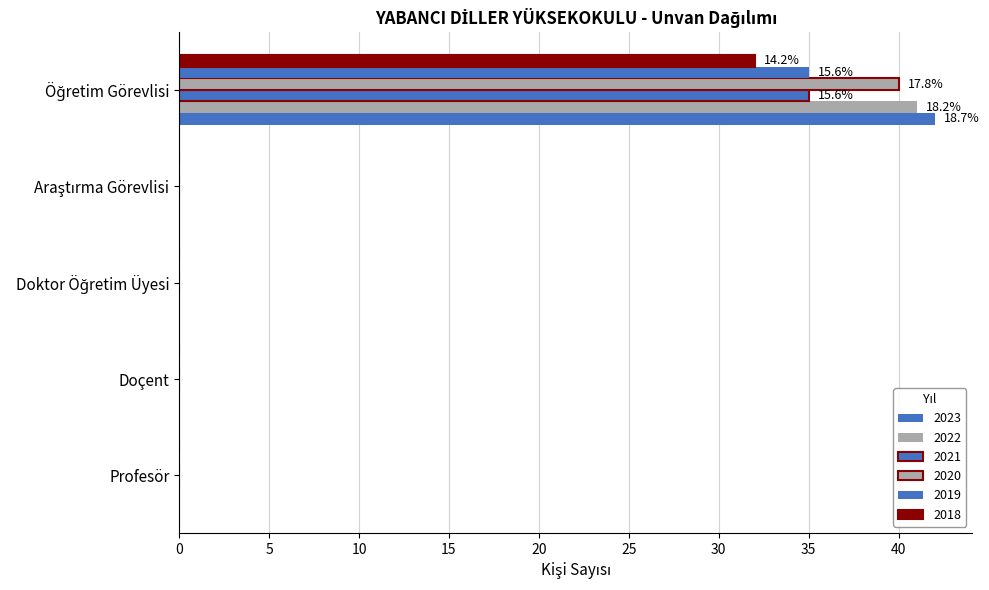

Which category has the lowest value in the 2022 series?

Profesör